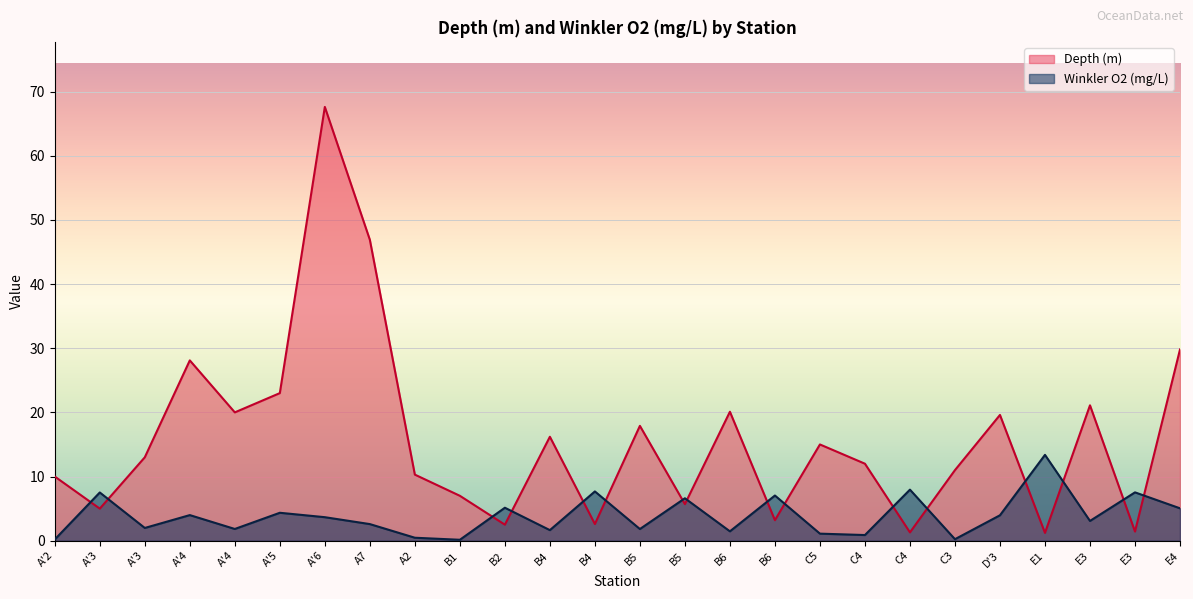

Reading left to right, transcribe all the data shown in this chart.

Depth (m): A'2=10.0	A'3=5.0	A'3=13.0	A'4=28.1	A'4=20.0	A'5=23.0	A'6=67.6	A7=46.9	A2=10.3	B1=7.0	B2=2.5	B4=16.2	B4=2.6	B5=17.9	B5=5.7	B6=20.1	B6=3.2	C5=15.0	C4=12.0	C4=1.3	C3=11.0	D'3=19.6	E1=1.2	E3=21.1	E3=1.4	E4=29.8
Winkler O2 (mg/L): A'2=0.2	A'3=7.5	A'3=2.0	A'4=4.0	A'4=1.8	A'5=4.4	A'6=3.7	A7=2.6	A2=0.5	B1=0.1	B2=5.1	B4=1.7	B4=7.7	B5=1.8	B5=6.6	B6=1.5	B6=7.0	C5=1.1	C4=0.9	C4=8.0	C3=0.2	D'3=4.0	E1=13.4	E3=3.1	E3=7.5	E4=5.1